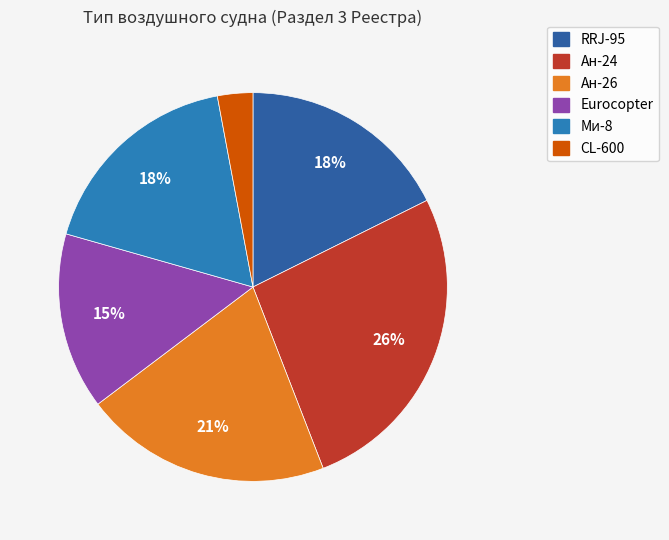

Does any single category account for the majority?

No